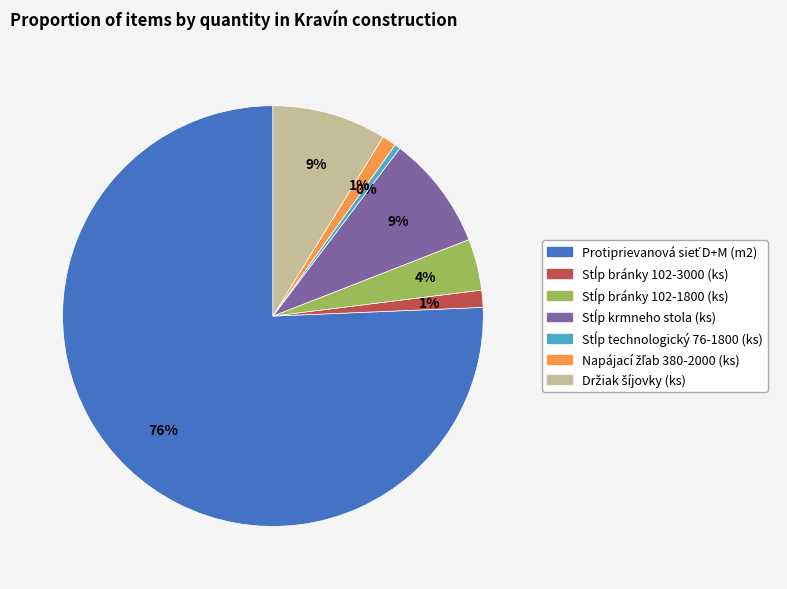

Does any single category account for the majority?

Yes